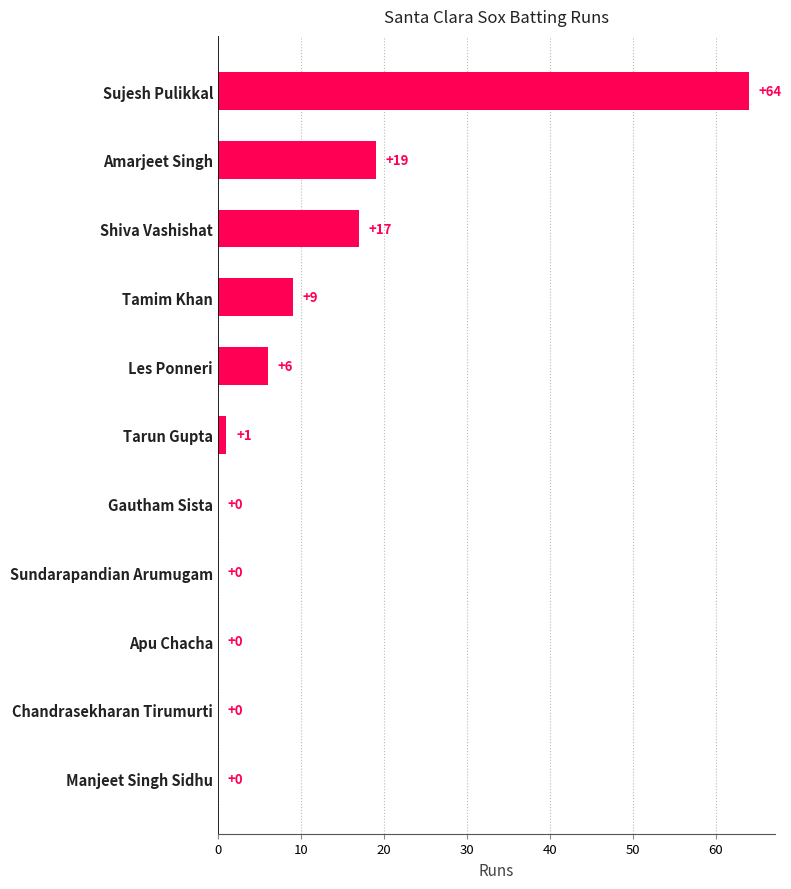

What is the change in value from Tamim Khan to Manjeet Singh Sidhu?

-9